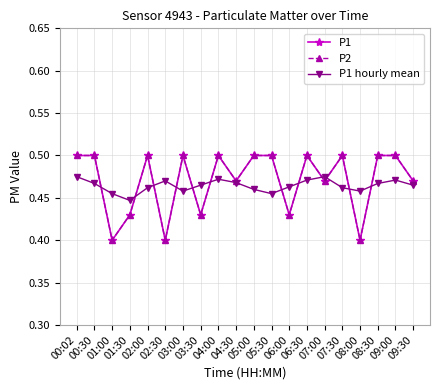

Is it true that P1 equals 0.6 at 02:30?

False